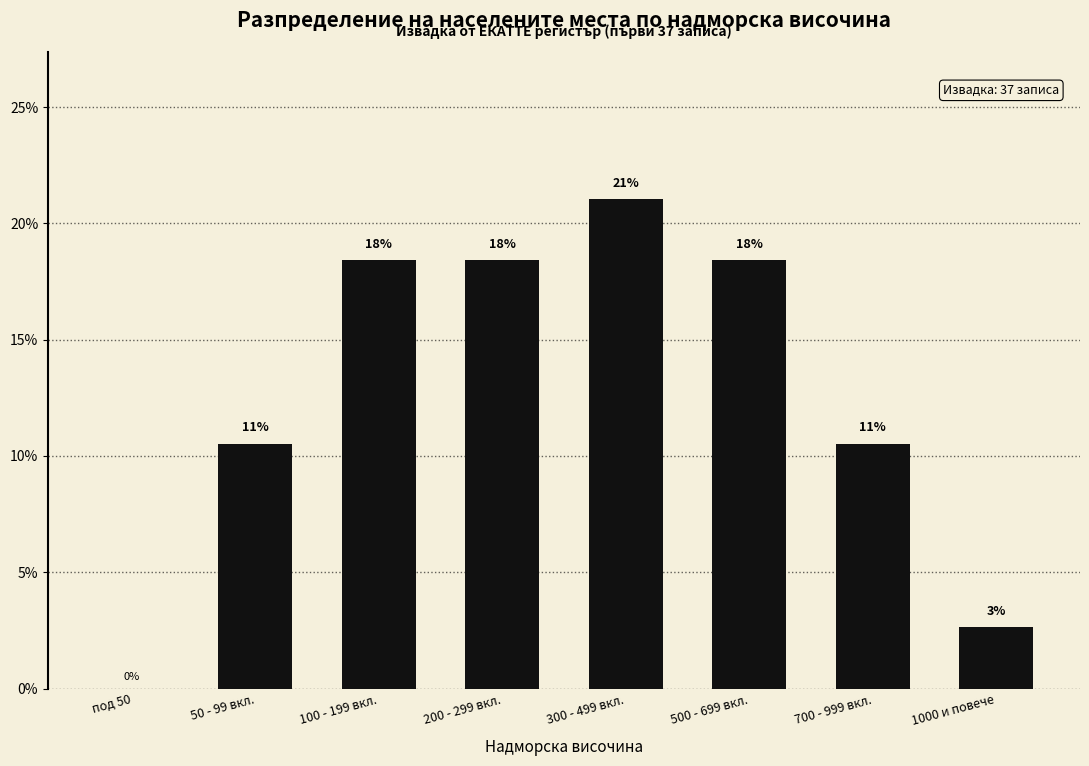

Reading left to right, what are all the values shown in this chart?

под 50=0.0	50 - 99 вкл.=10.5	100 - 199 вкл.=18.4	200 - 299 вкл.=18.4	300 - 499 вкл.=21.1	500 - 699 вкл.=18.4	700 - 999 вкл.=10.5	1000 и повече=2.6